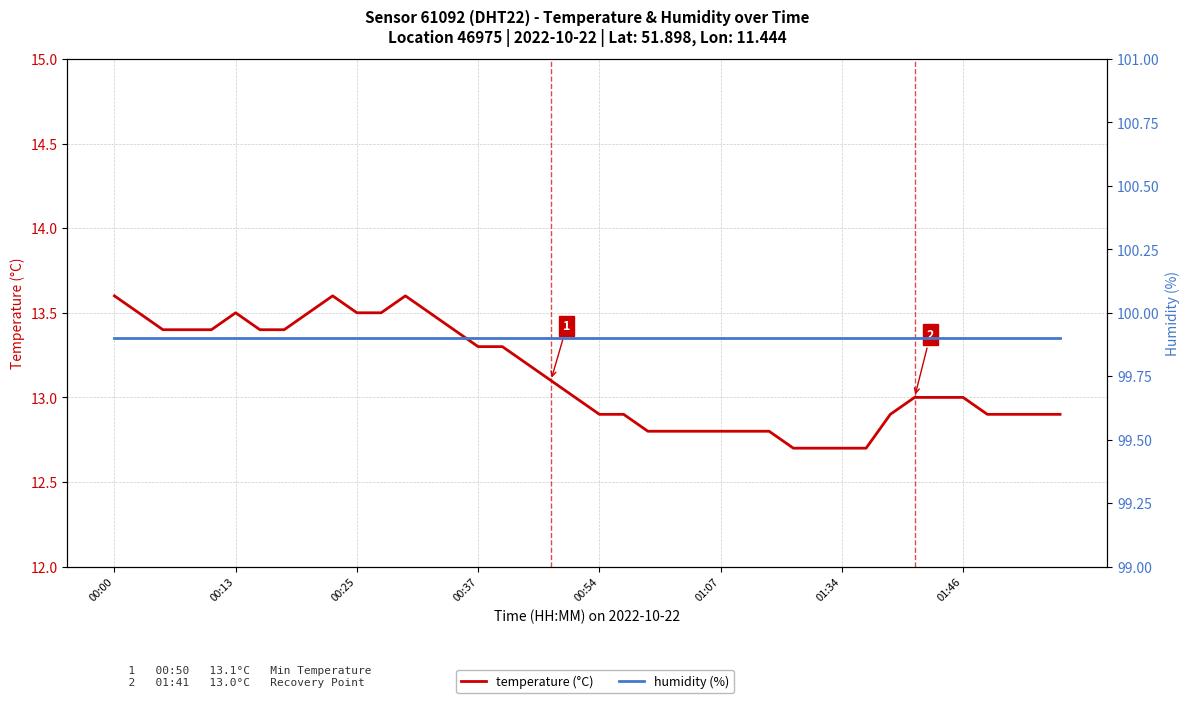

What is the total value across all series at 01:34?

112.6